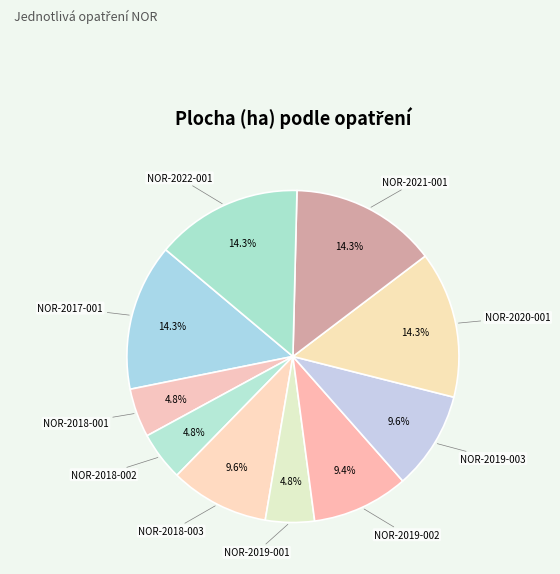

Rank the categories by value from lowest to highest.

NOR-2018-001, NOR-2019-001, NOR-2018-002, NOR-2019-002, NOR-2019-003, NOR-2018-003, NOR-2017-001, NOR-2020-001, NOR-2021-001, NOR-2022-001